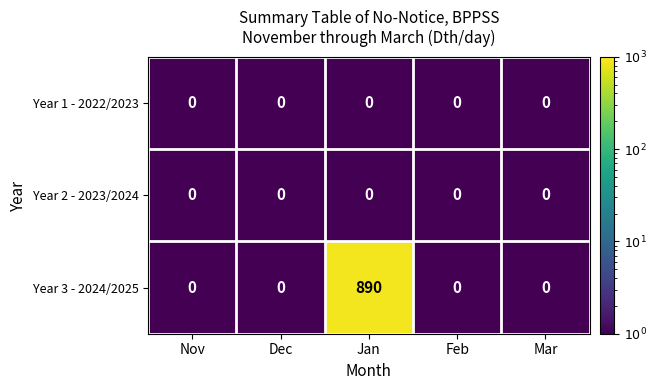

Reading left to right, transcribe all the data shown in this chart.

Year 1 - 2022/2023: 0	0	0	0	0
Year 2 - 2023/2024: 0	0	0	0	0
Year 3 - 2024/2025: 0	0	890	0	0